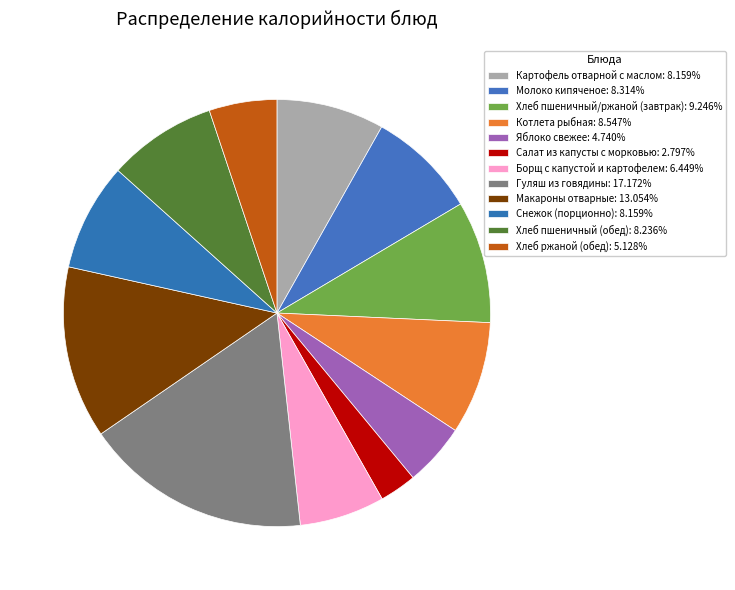

How many segments does this pie chart have?

12